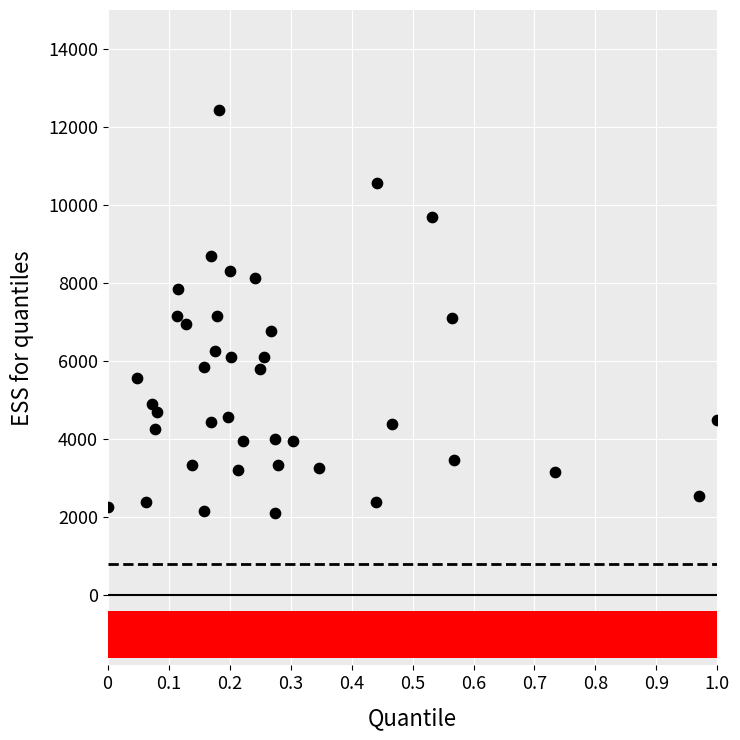

What is the range of Y values (max minus min)?

10340.0